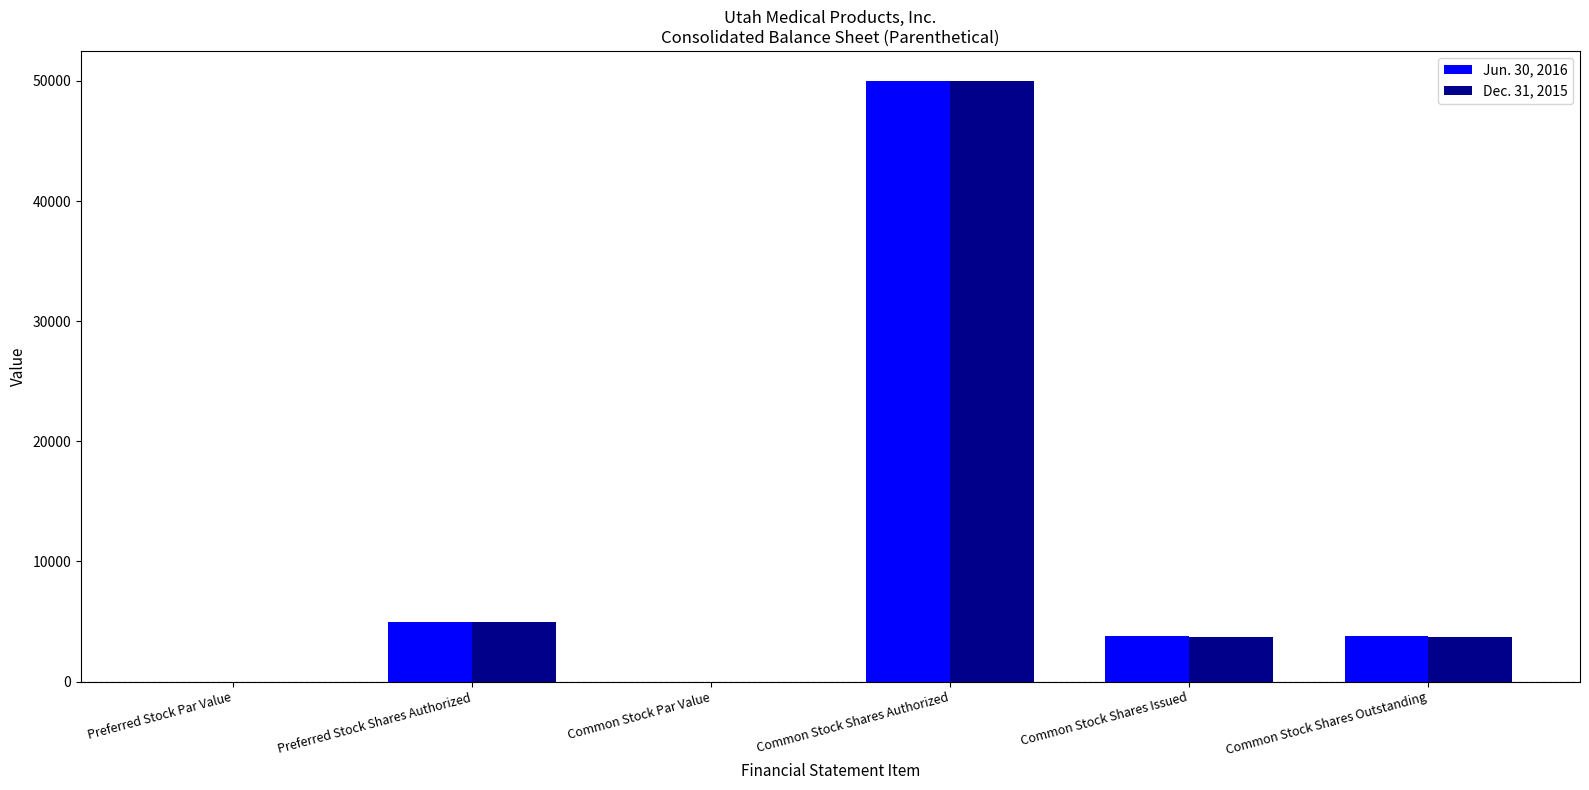

What is the sum of all Dec. 31, 2015 values?

62502.0